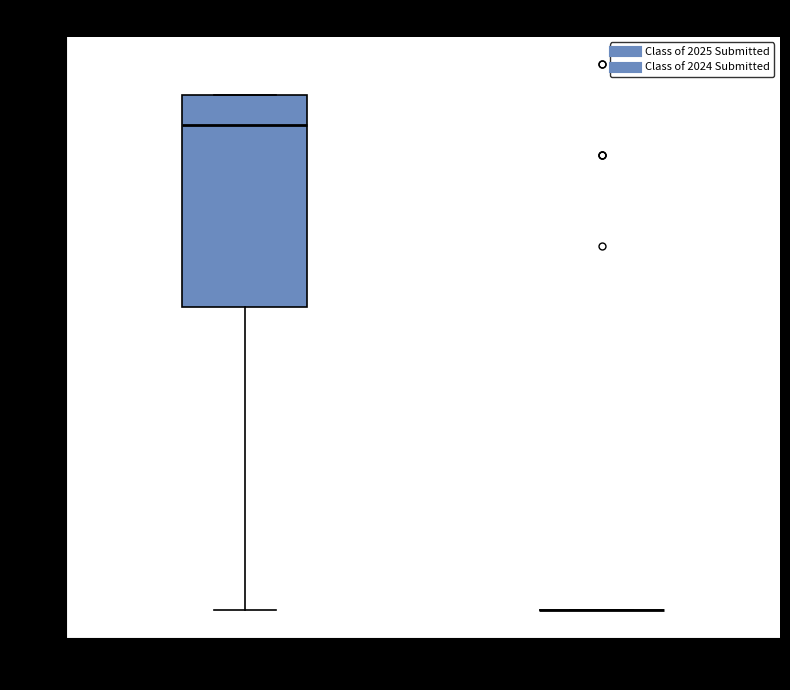

Reading left to right, transcribe this box plot: for each box, give where its median line is, the range the box spans, and where its two whiskers end, as read against the y-axis. The values are not printed on the chart, so give them approximately, as read against the axis.

Class of 2025 Submitted: median 16, box 10 to 17, whiskers 0 to 17
Class of 2024 Submitted: box collapsed to a line at 0, whiskers 0 to 0